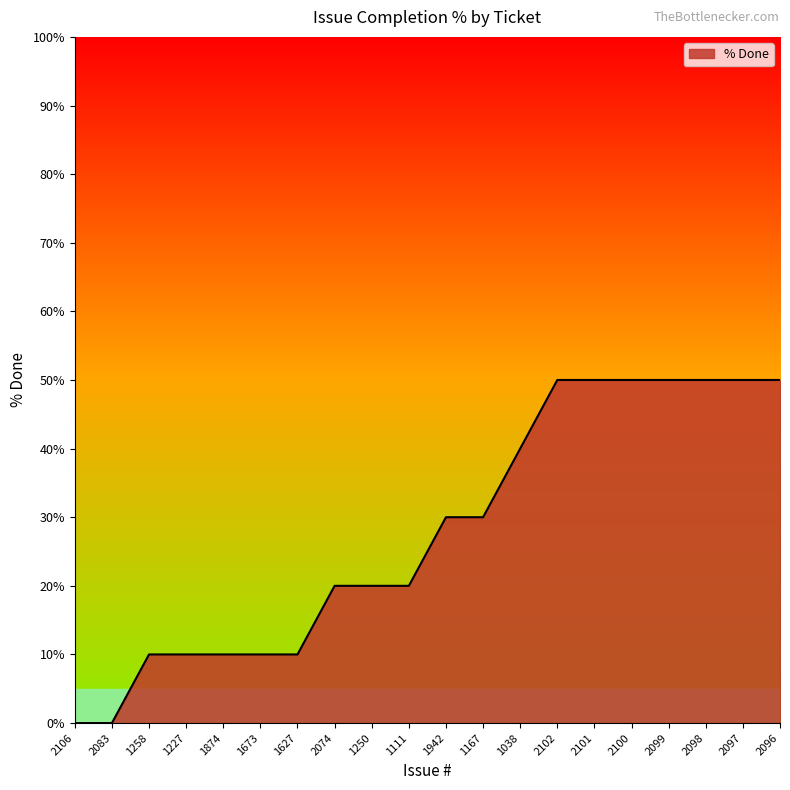

What is the difference between the values at 2101 and 2074?

30